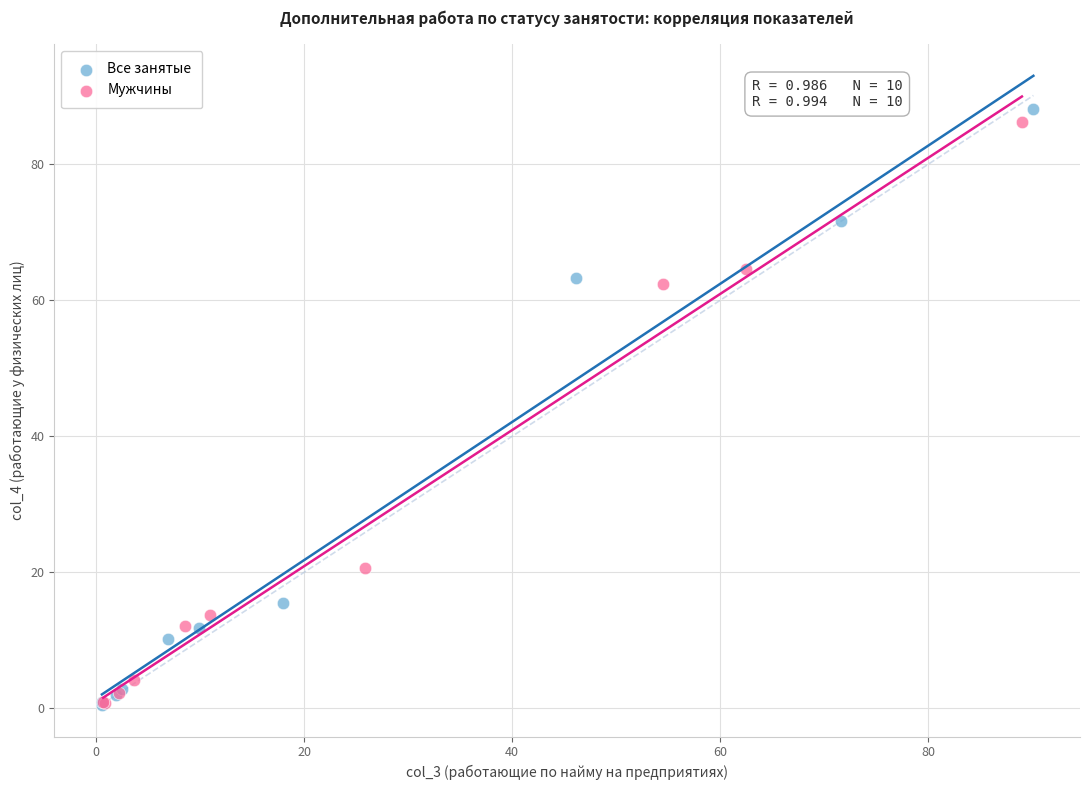

Which series has the largest Y range (max minus min)?

Все занятые